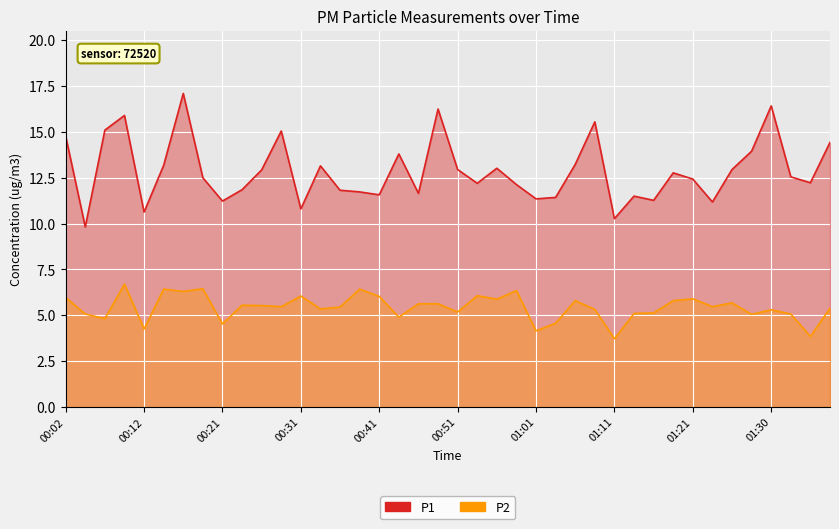

Reading left to right, transcribe all the data shown in this chart.

P1: 14.8	9.8	15.1	15.9	10.6	13.2	17.1	12.5	11.2	11.8	12.9	15.1	10.8	13.2	11.8	11.7	11.6	13.8	11.7	16.2	12.9	12.2	13.0	12.1	11.3	11.4	13.2	15.6	10.3	11.5	11.3	12.8	12.4	11.2	12.9	13.9	16.4	12.6	12.2	14.4
P2: 6.0	5.1	4.8	6.7	4.2	6.4	6.3	6.5	4.5	5.5	5.5	5.5	6.0	5.3	5.5	6.4	6.0	4.9	5.6	5.6	5.2	6.1	5.9	6.3	4.2	4.6	5.8	5.3	3.7	5.1	5.1	5.8	5.9	5.5	5.7	5.0	5.3	5.1	3.9	5.4